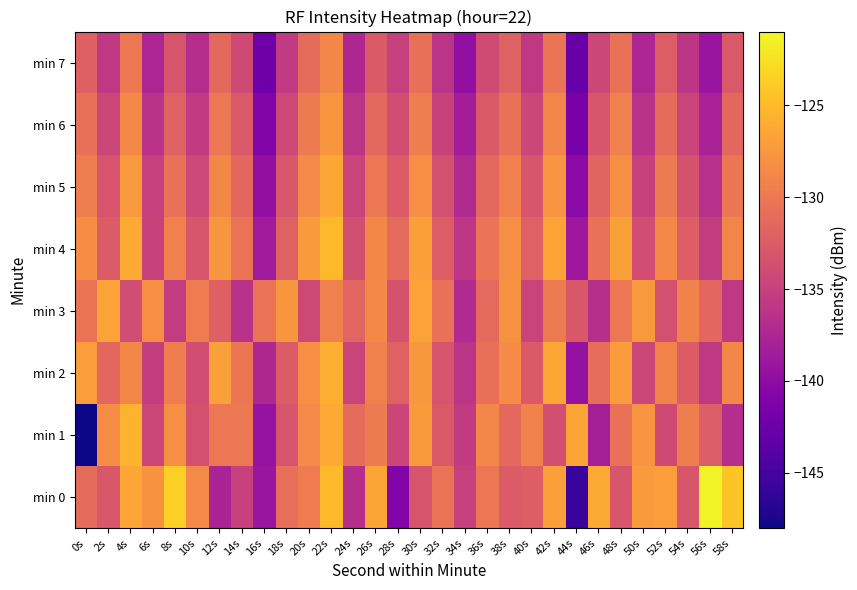

Rank the series by their maximum value, from highest to lowest.

min 0, min 4, min 1, min 2, min 5, min 3, min 6, min 7